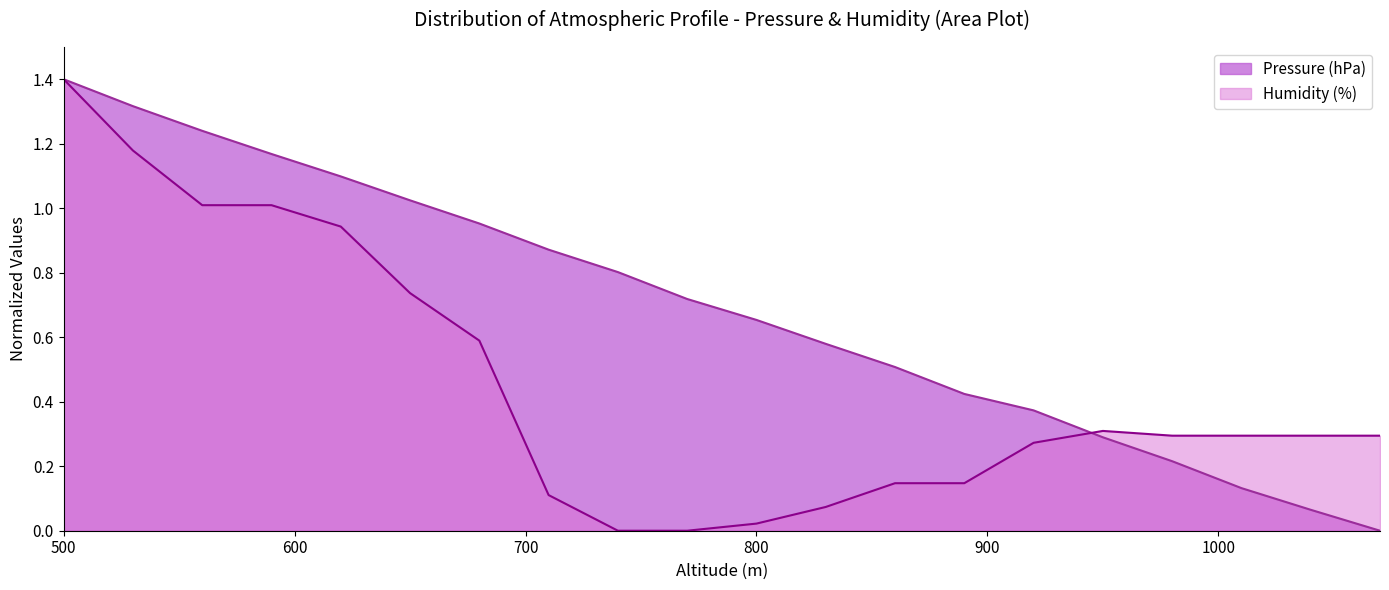

True or false: Pressure (hPa) has more than 1 points higher than both neighbors.

False